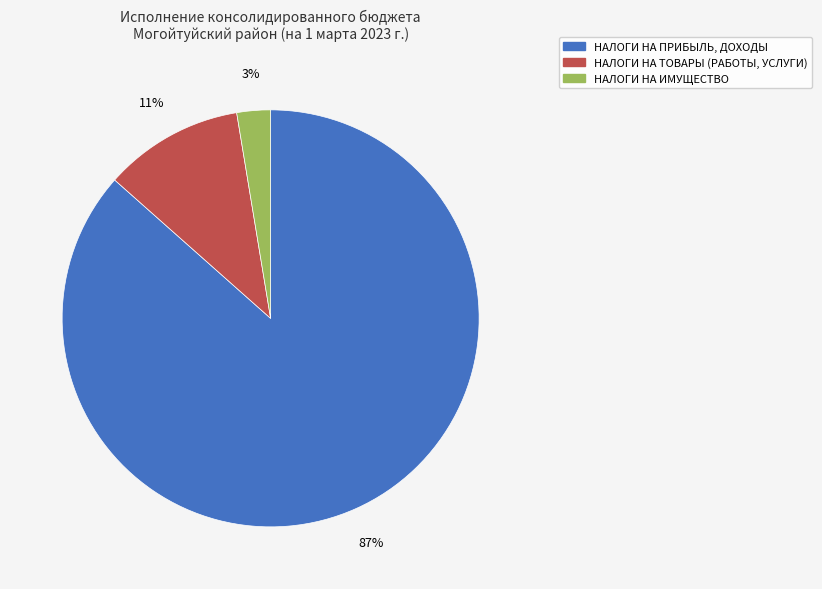

Does any single category account for the majority?

Yes